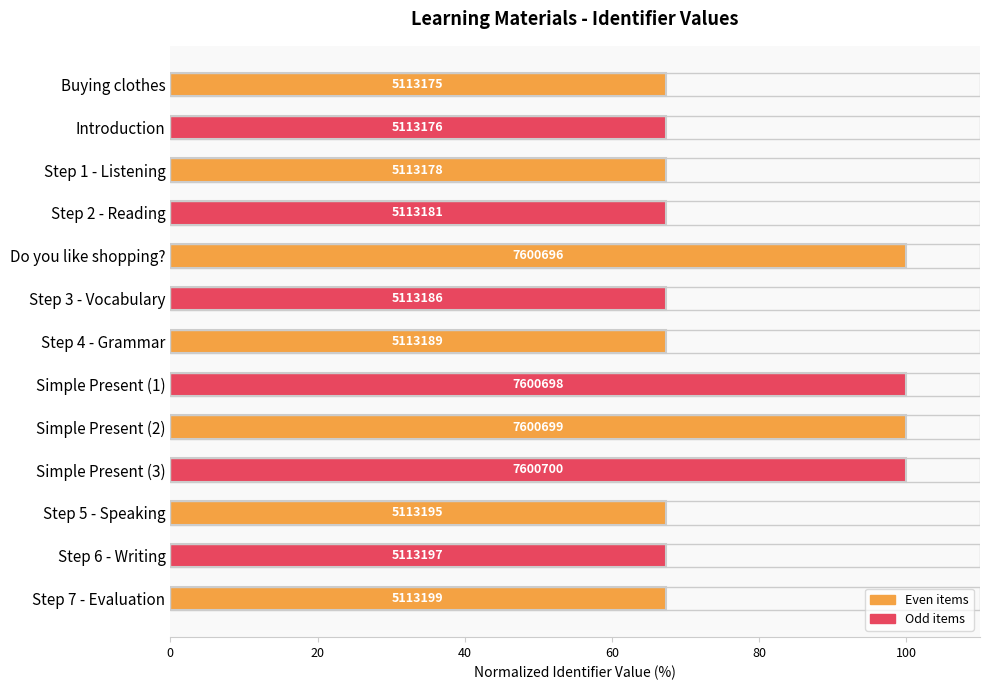

Are the bars horizontal?

Yes